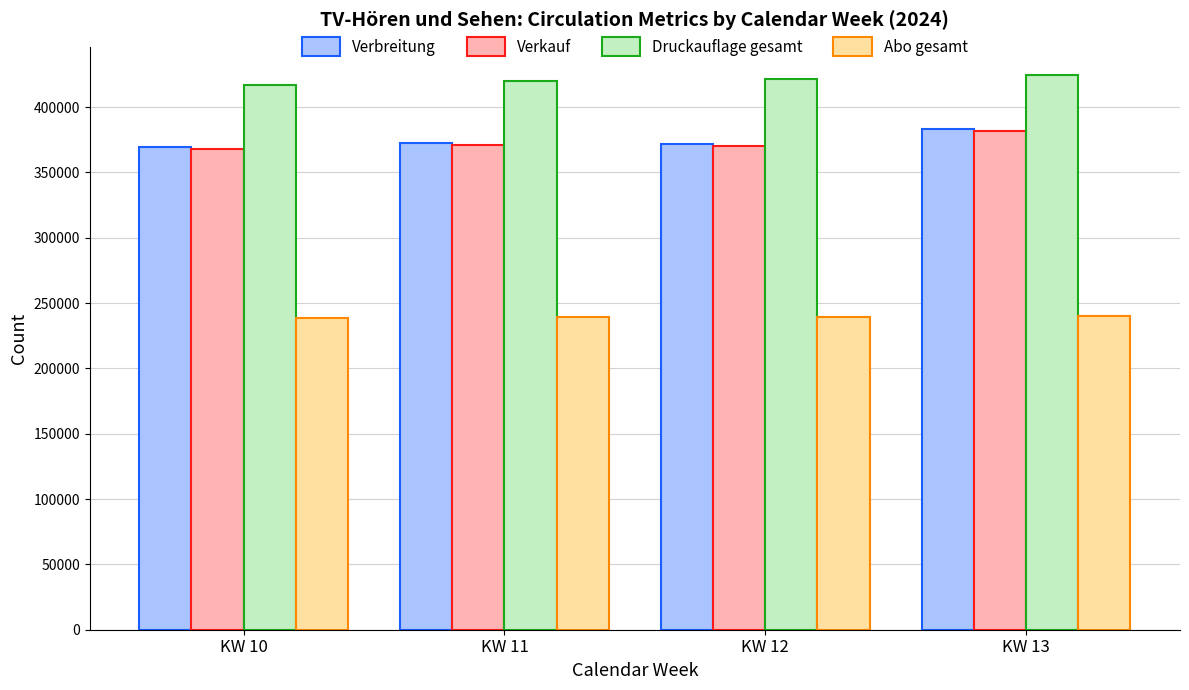

What is the average value of the Abo gesamt series?

239124